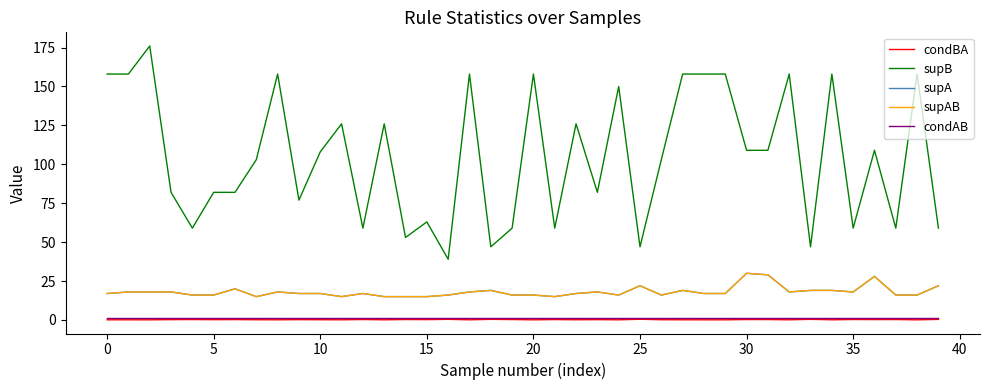

True or false: supAB and supA cross at least once.

False